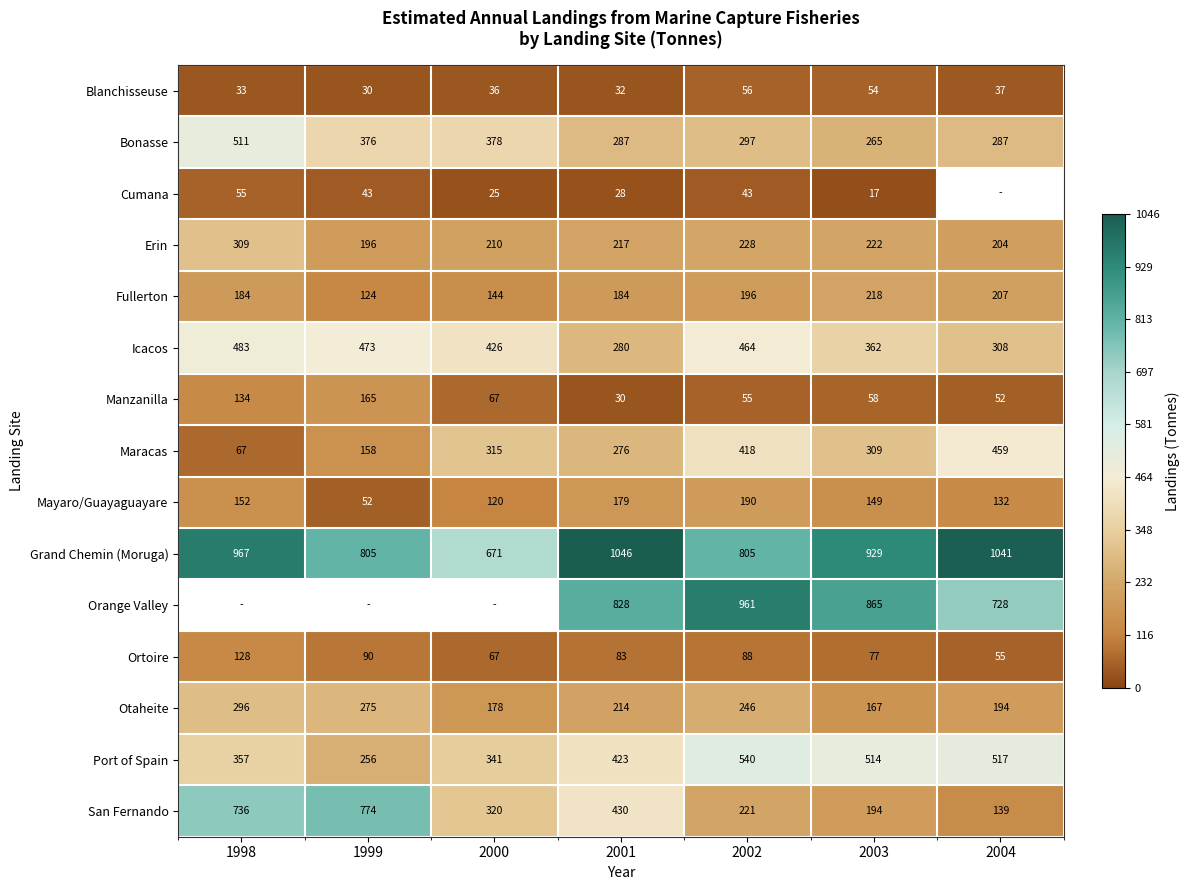

What is the minimum value shown in the chart?

17.0